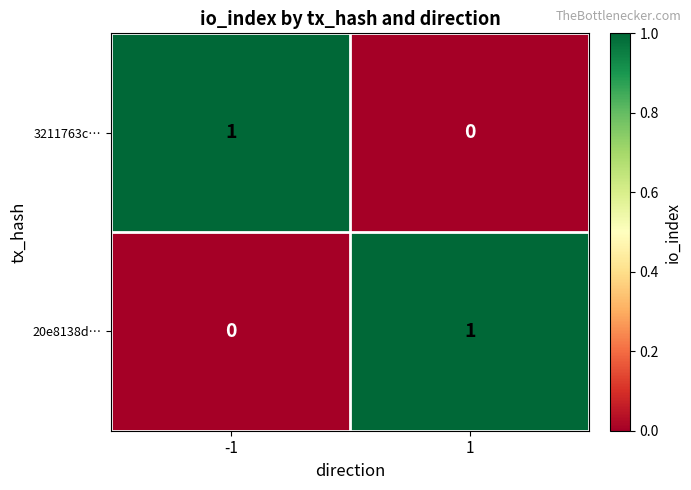

At -1, list the series in order from largest to smallest.

3211763c…, 20e8138d…